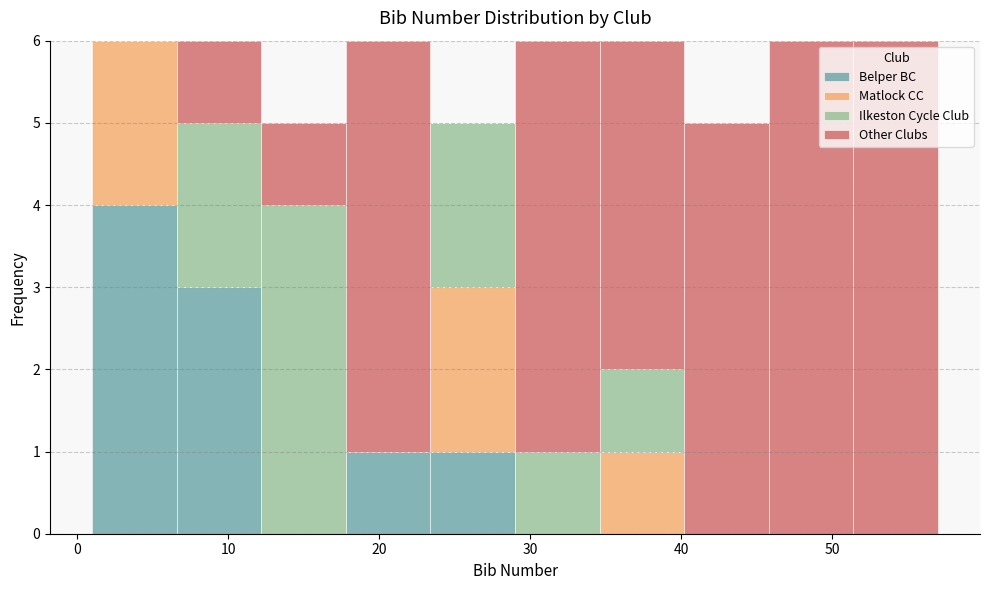

What is the total height of the stacked bar covering 12.2 to 17.8 on the x-axis? Neither the bar edges nor the heights are printed on the chart, so give them approximately, as read against the axes.

5